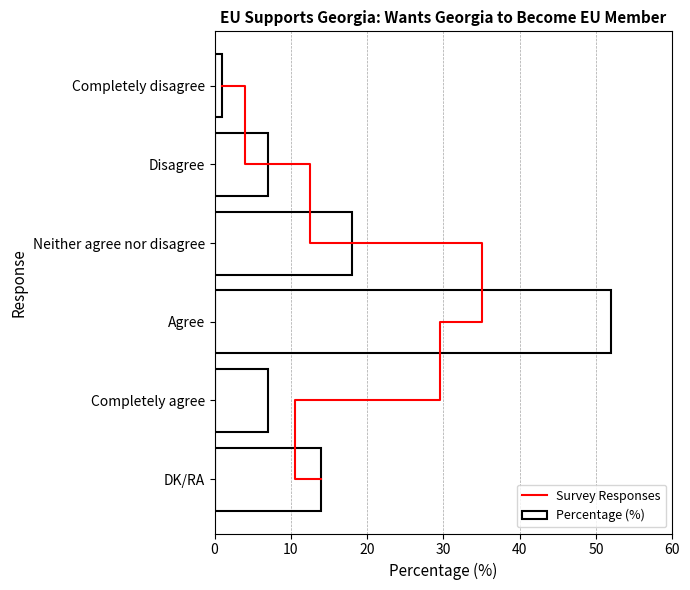

Is it true that Percentage (%) equals 11 at Neither agree nor disagree?

False